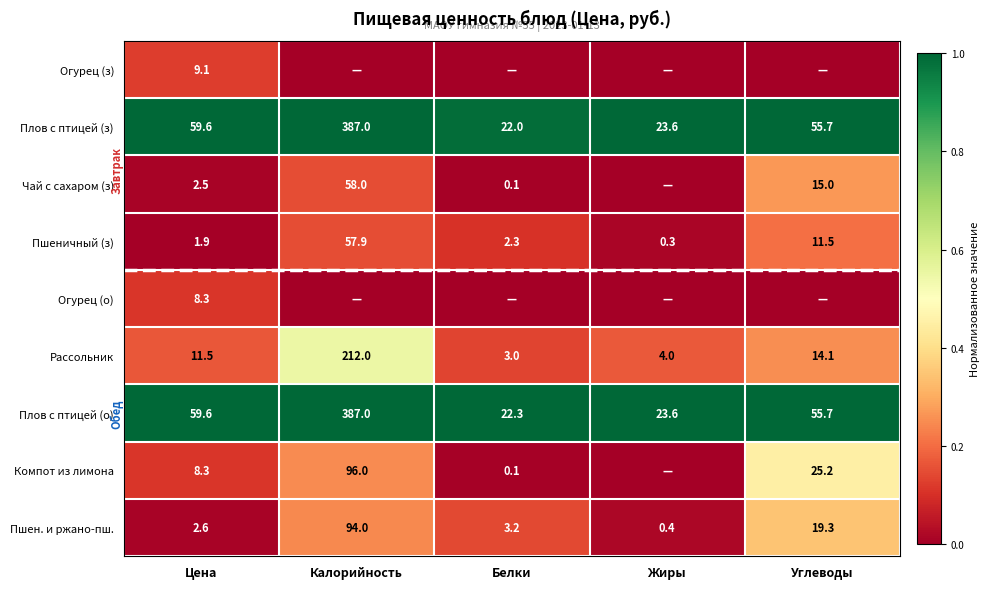

At which label does Плов с птицей (о) reach its minimum?

Белки